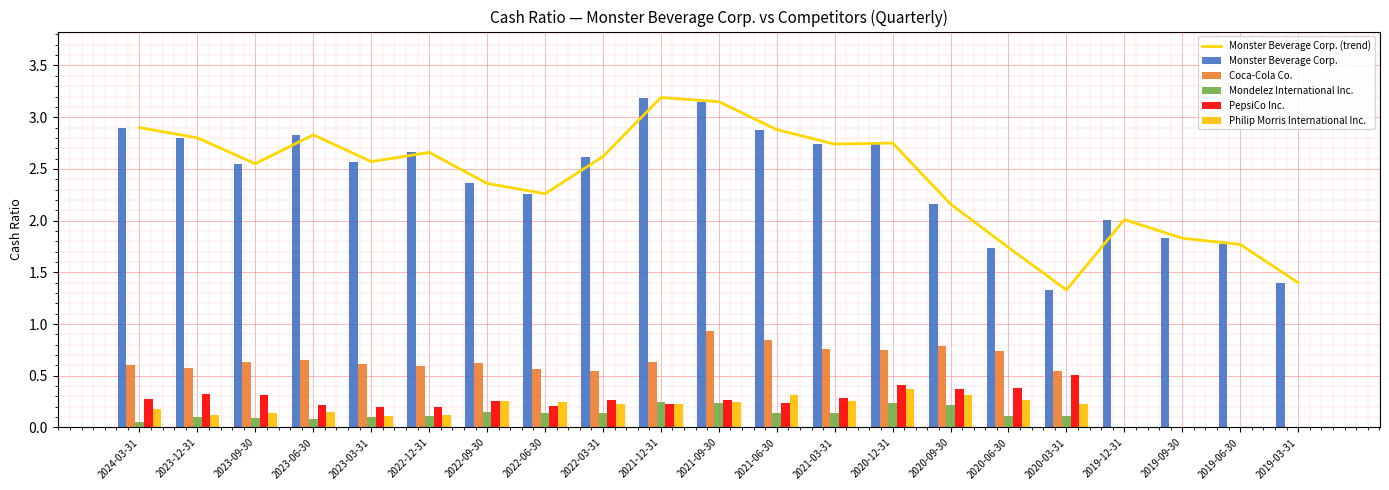

What is the sum of all Coca-Cola Co. values?

11.4